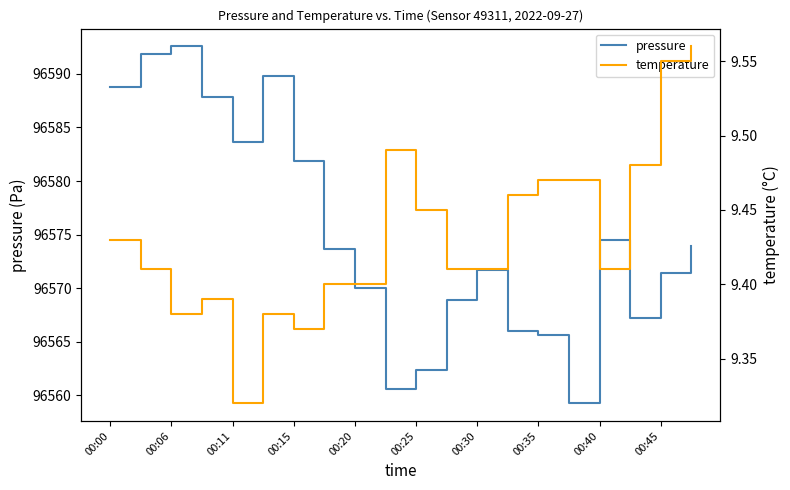

What are all the series names shown in the legend?

pressure, temperature